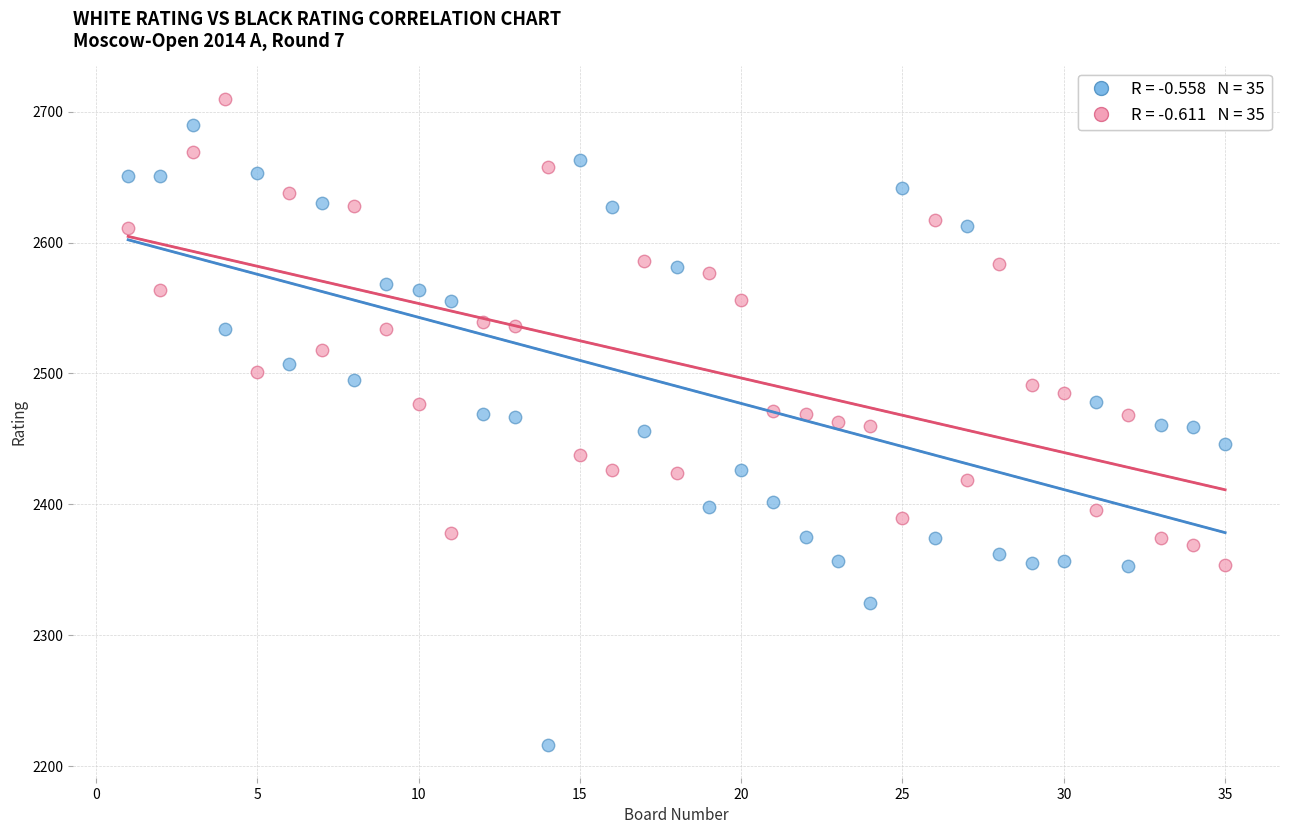

Across all data points, what is the range of X values (max minus min)?

34